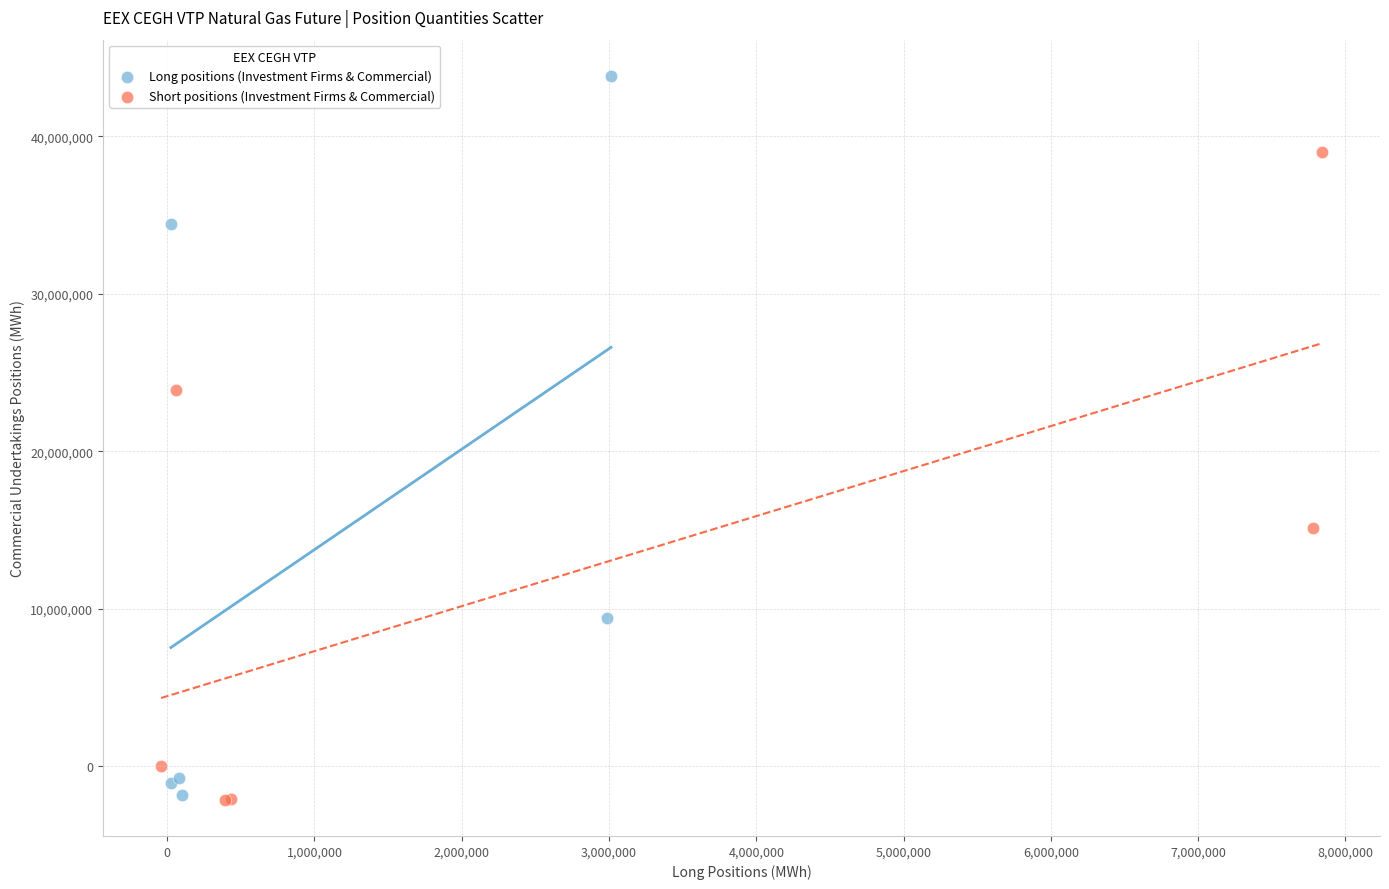

What are all the series names shown in the legend?

Long positions (Investment Firms & Commercial), Short positions (Investment Firms & Commercial)